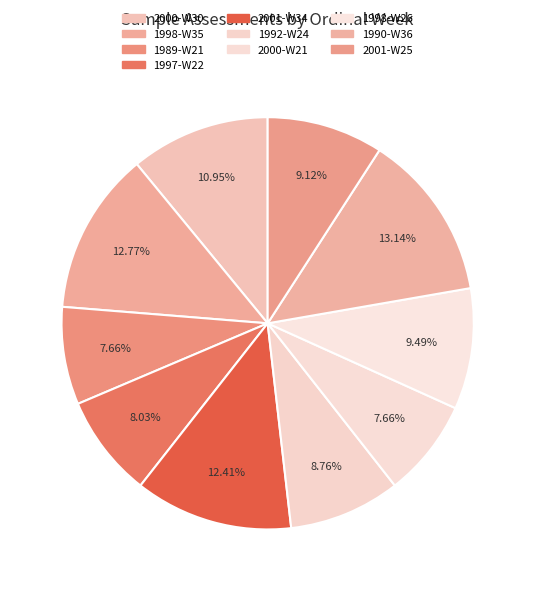

What is the largest slice in the pie chart?

1990-W36